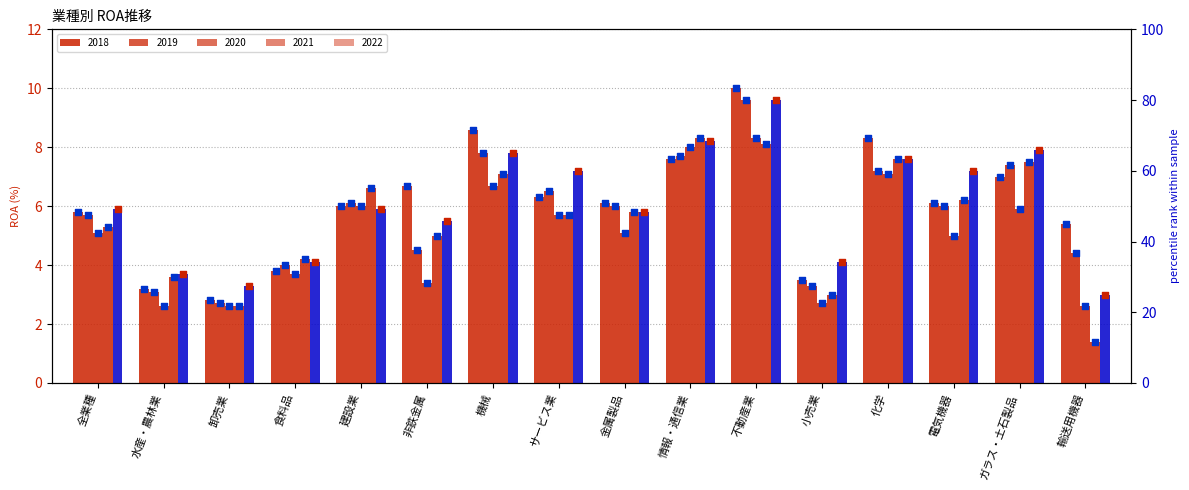

What are all the series names shown in the legend?

2018, 2019, 2020, 2021, 2022